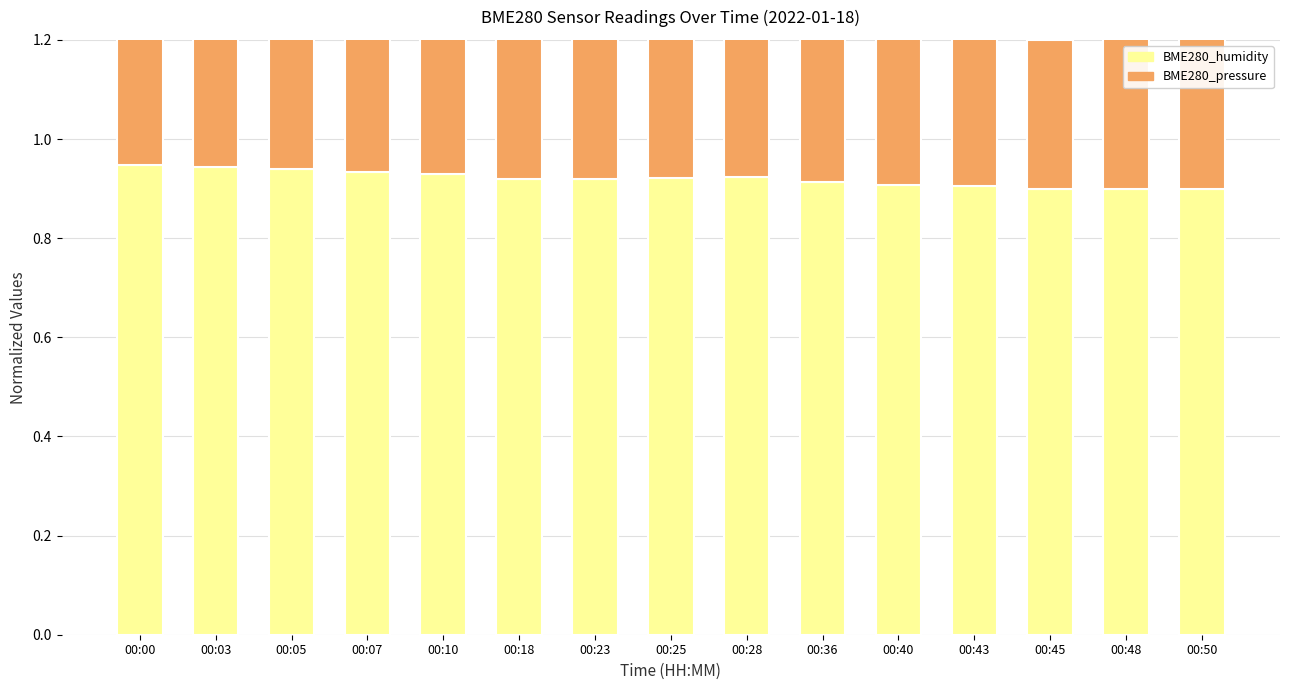

What is the total value across all series at 00:00?

1.3